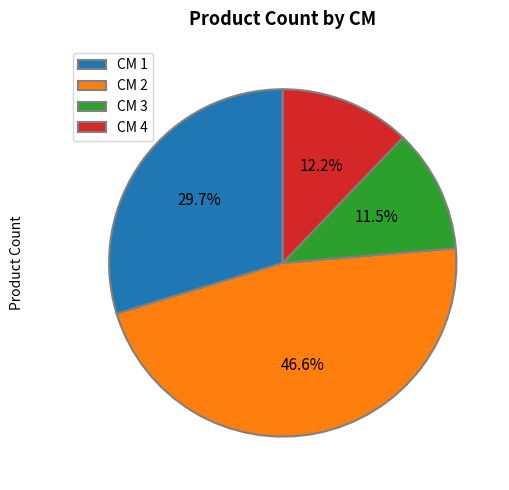

Rank the categories by value from lowest to highest.

CM 3, CM 4, CM 1, CM 2